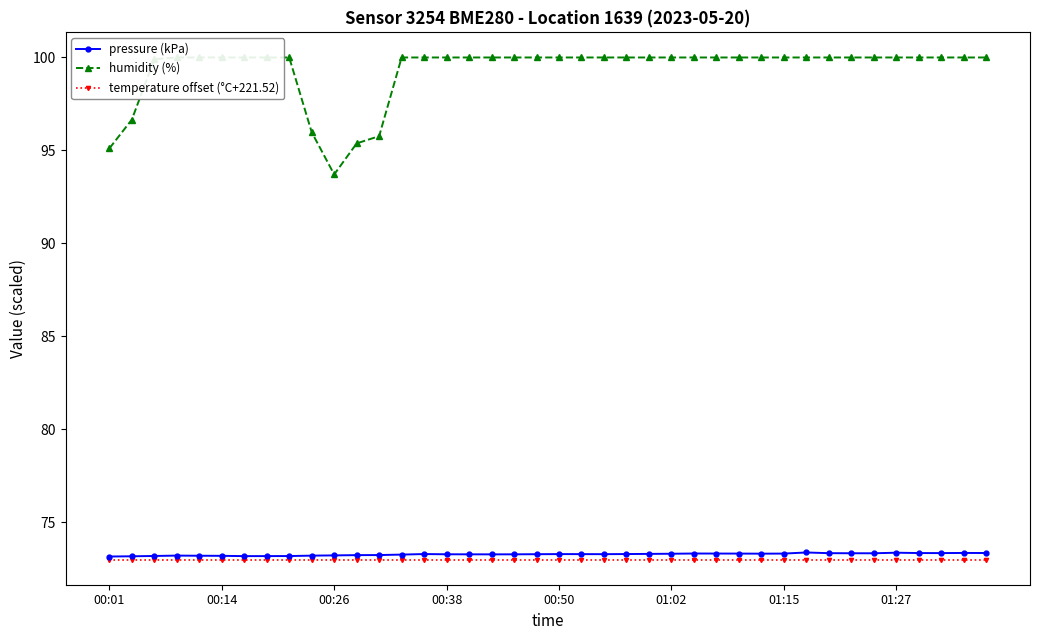

What is the minimum value for pressure (kPa)?

73.2